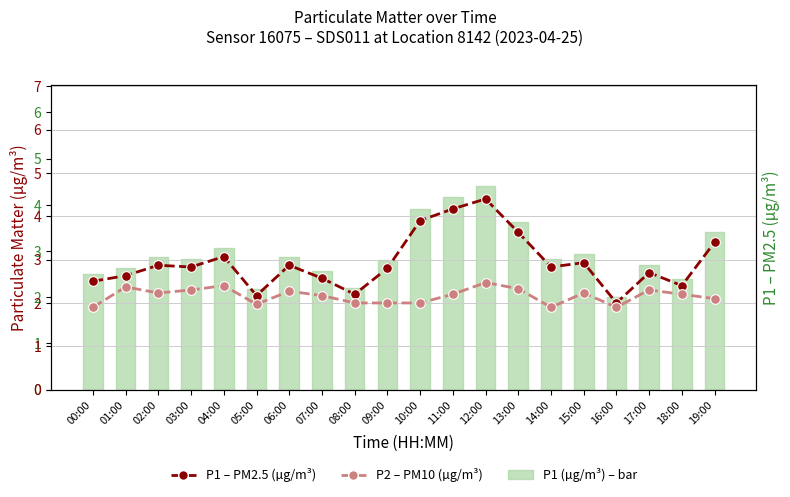

Does the chart contain any negative values?

No